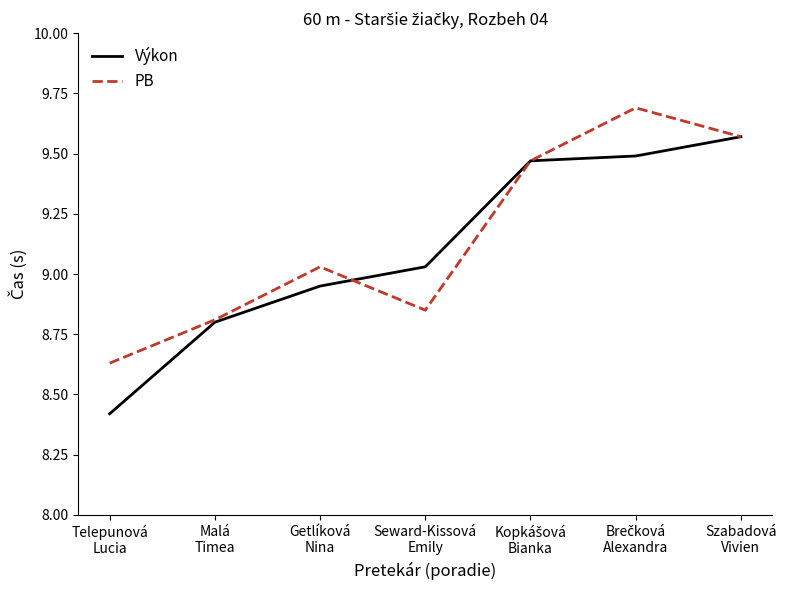

Which series has the largest range (max minus min)?

Výkon